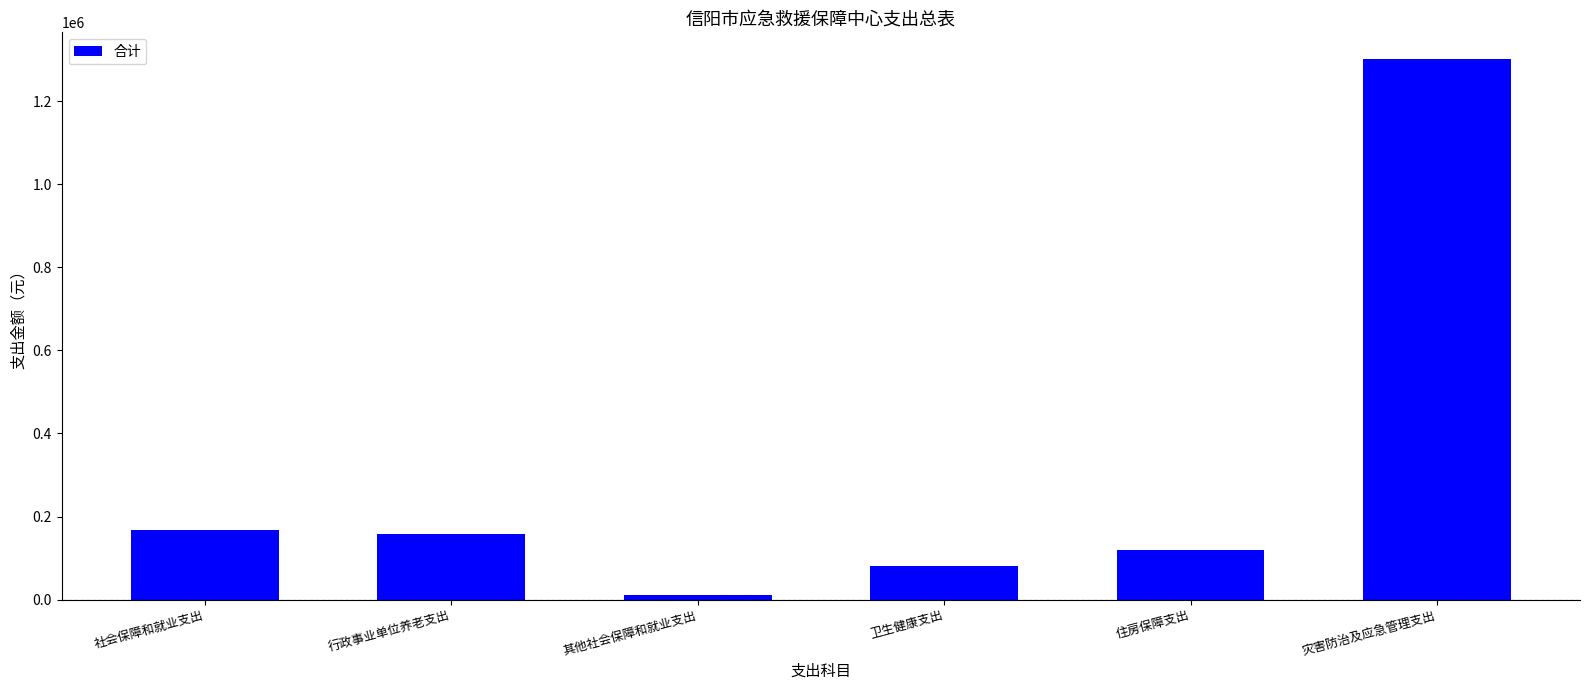

What is the sum of the values at 卫生健康支出 and 社会保障和就业支出?

249741.4